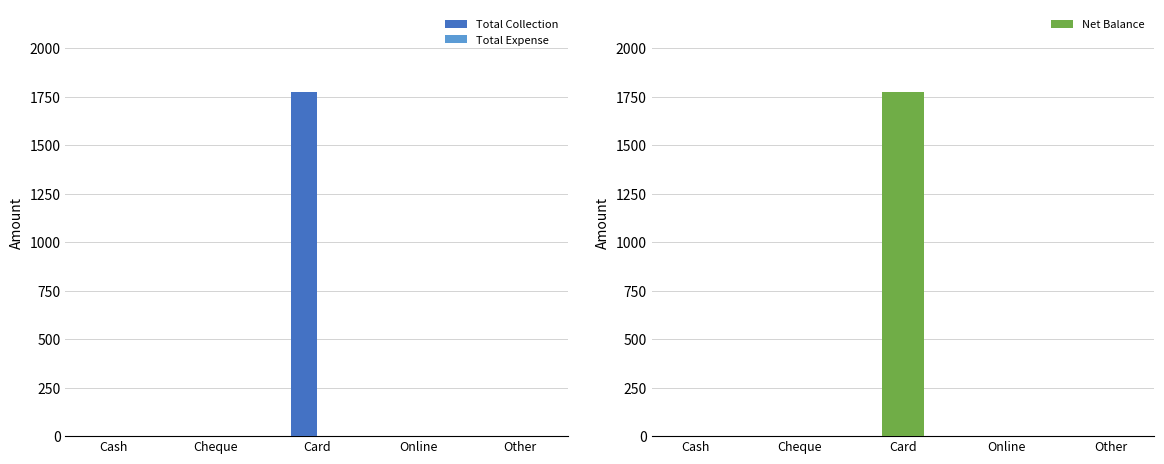

What is the label of the 1st bar from the left?

Cash